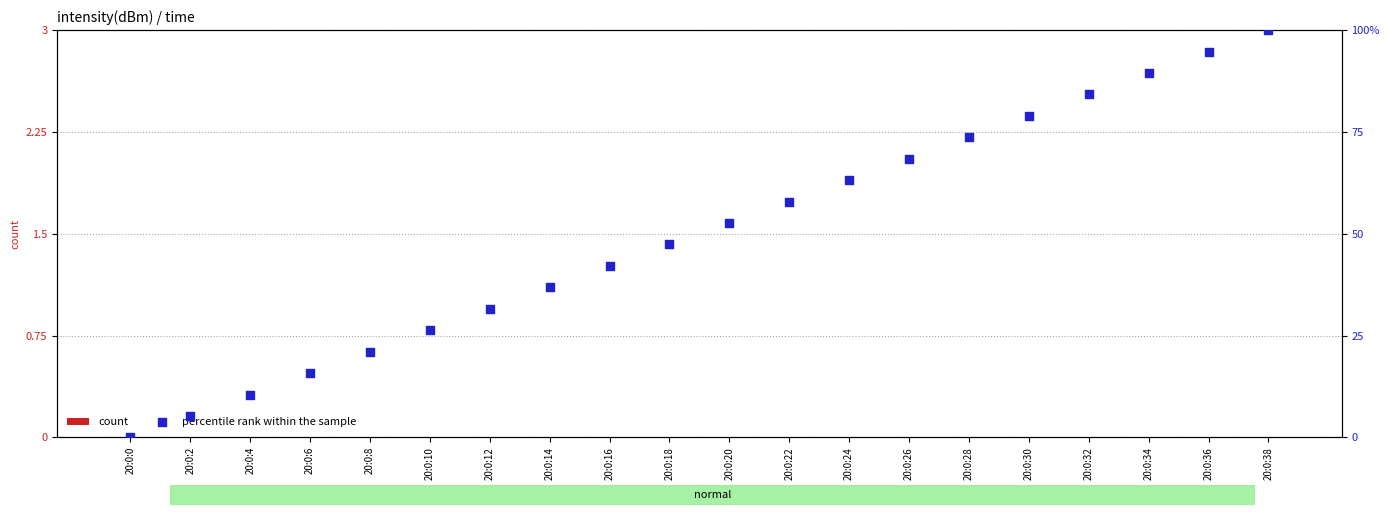

Which series contains the highest Y value?

percentile rank within the sample